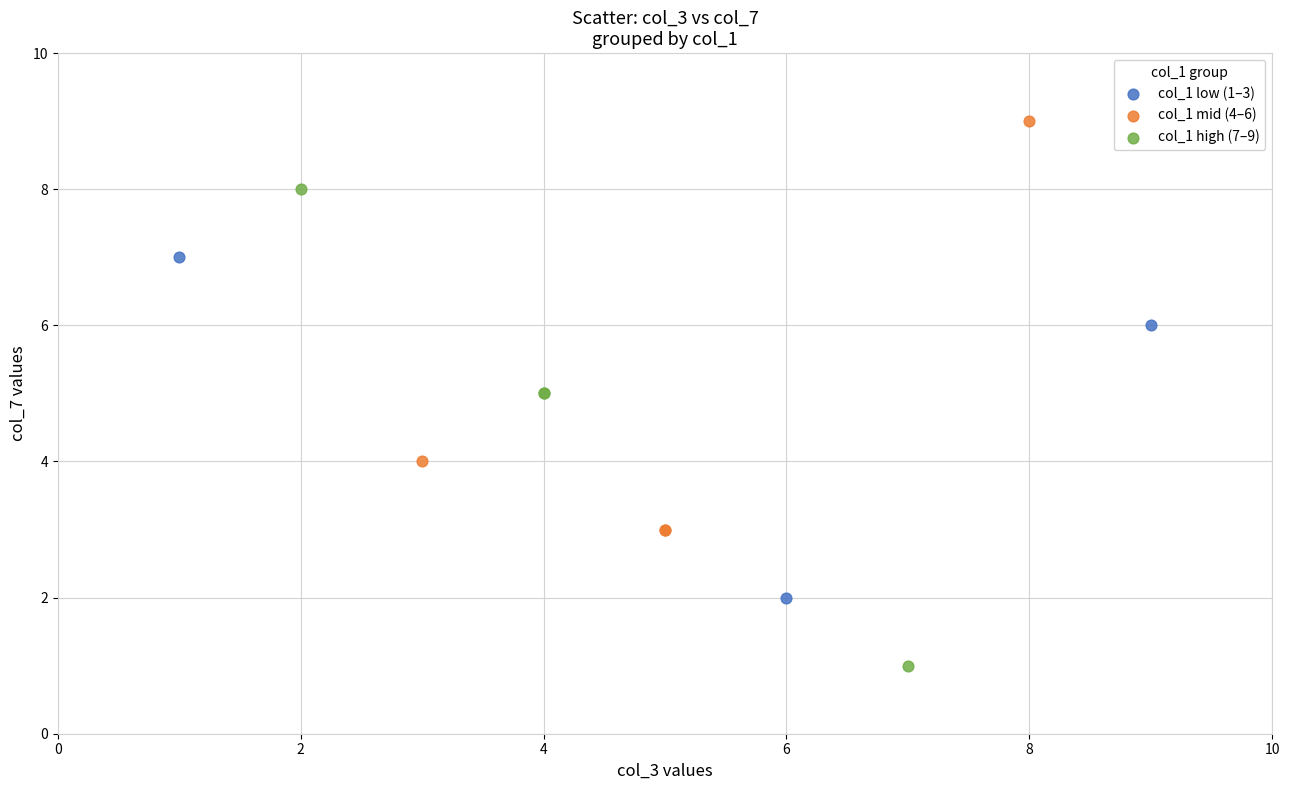

Which series has the widest spread of Y values?

col_1 high (7–9)